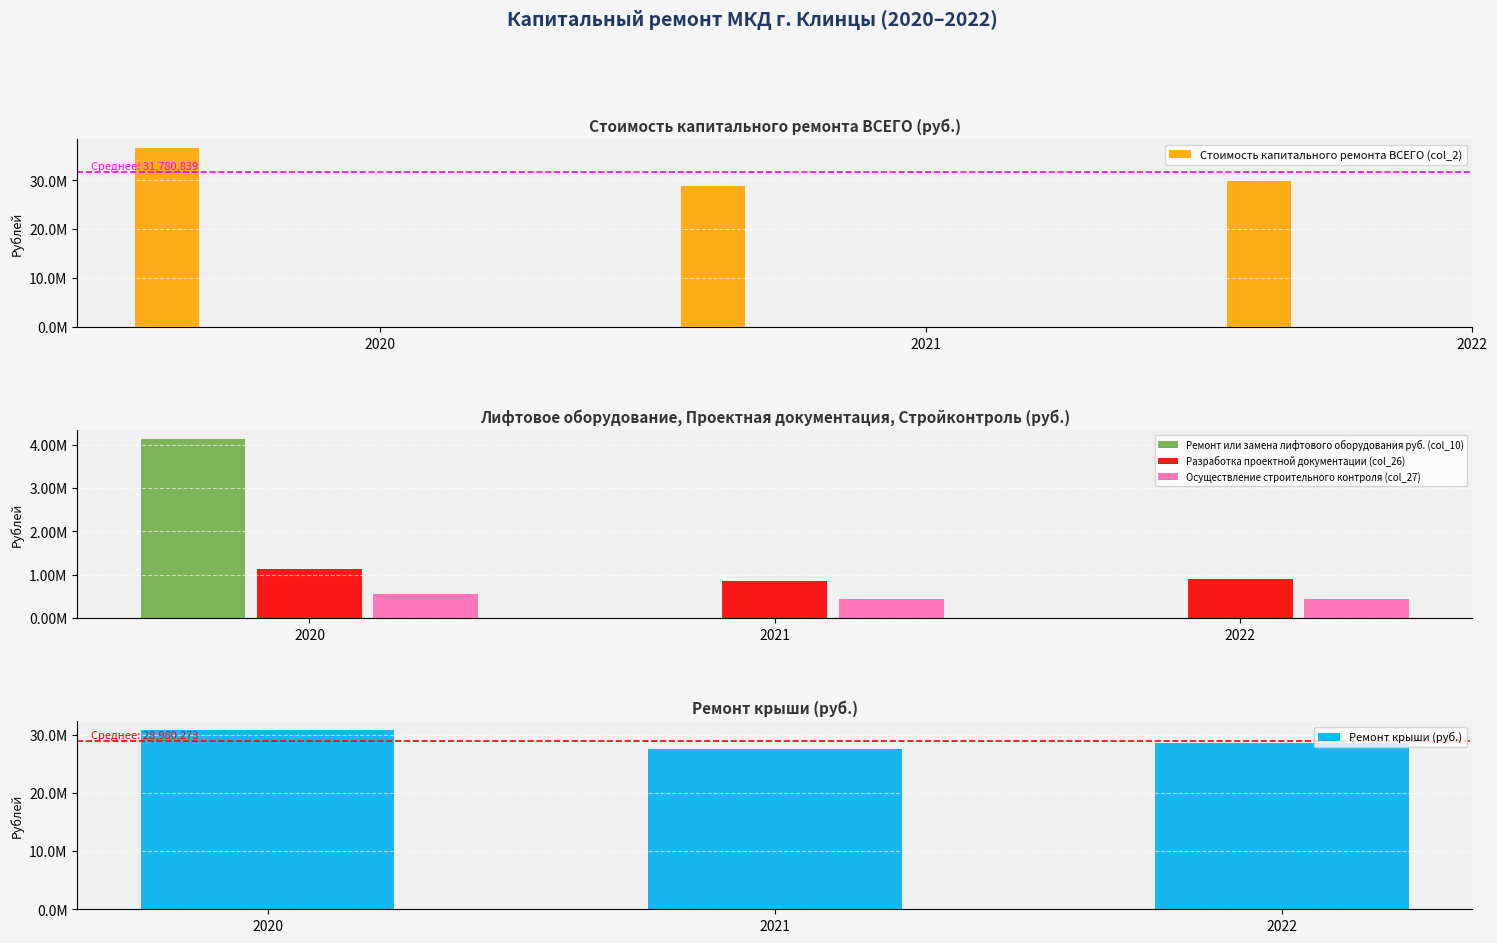

Is it true that Разработка проектной документации (col_26) equals 1123291.9 at 2020?

True